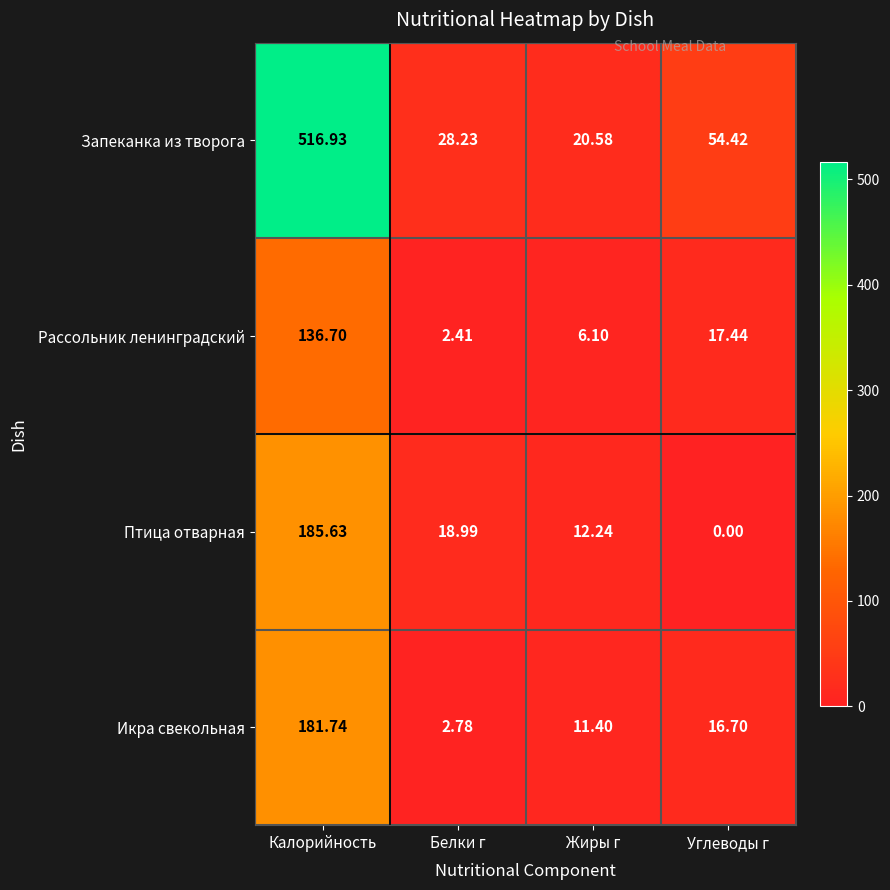

At which label does Запеканка из творога first exceed 54?

Калорийность